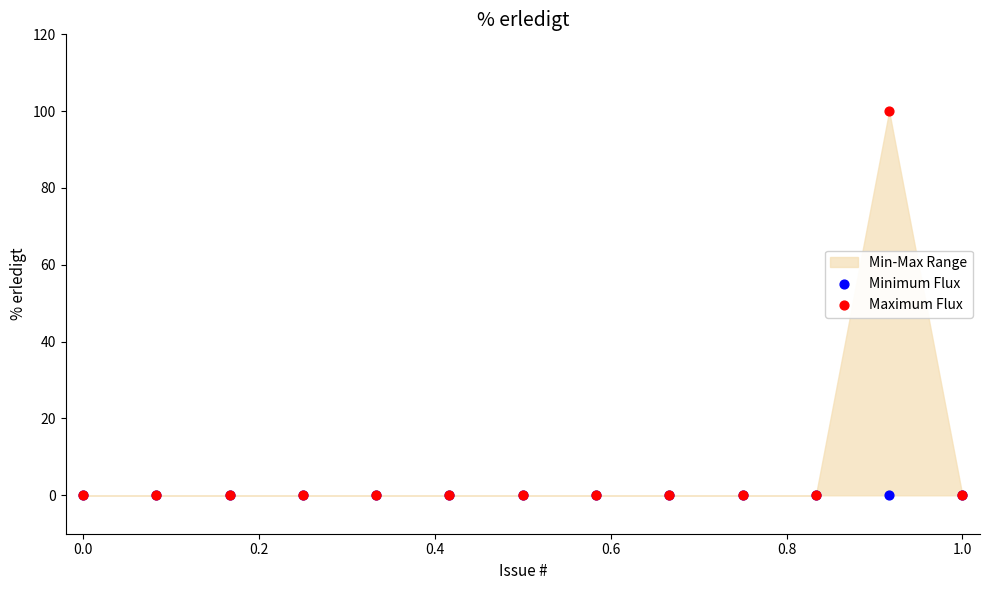

Which series reaches the maximum Y coordinate?

Maximum Flux